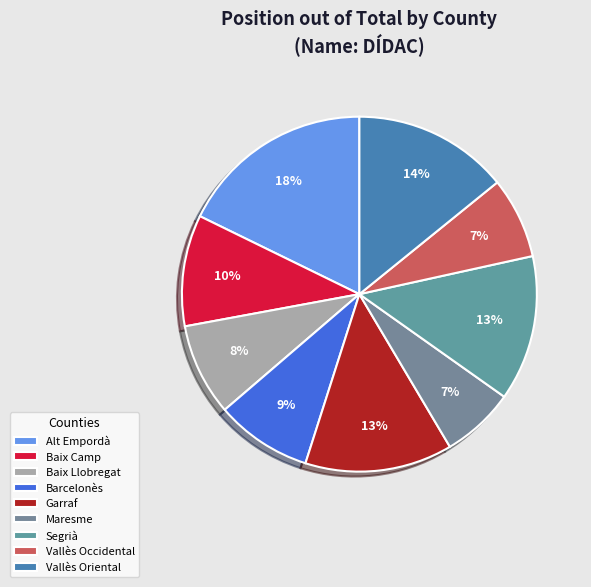

How many slices are in this pie chart?

9